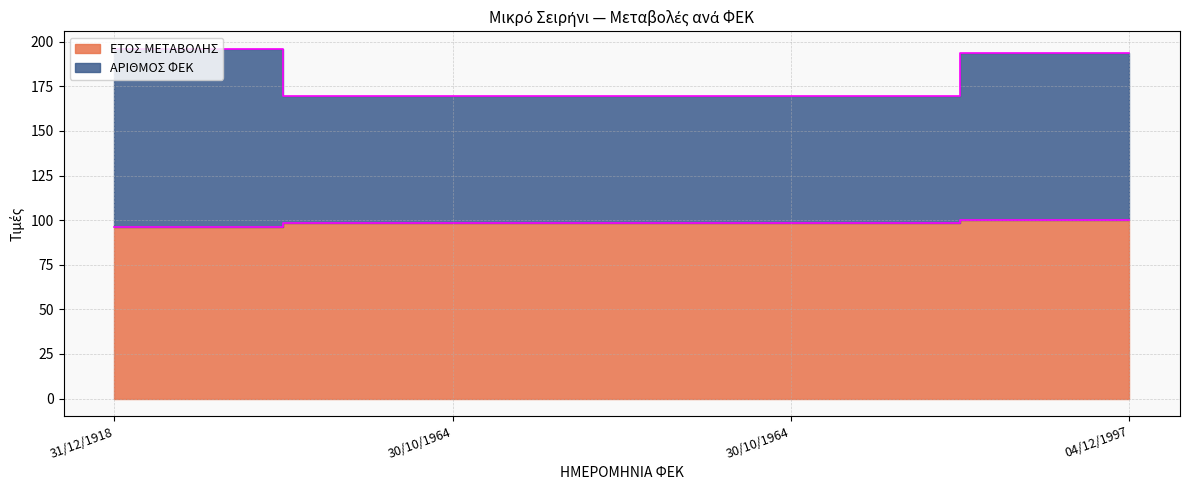

Count the number of categories in the chart.

4